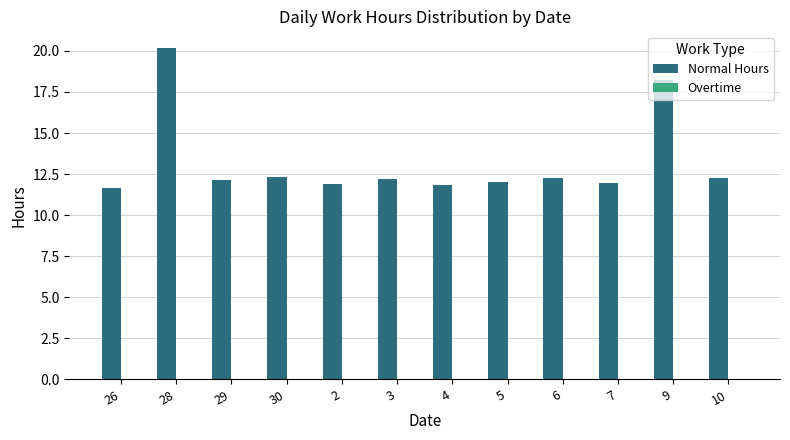

At which category does the chart reach its peak across all series?

28